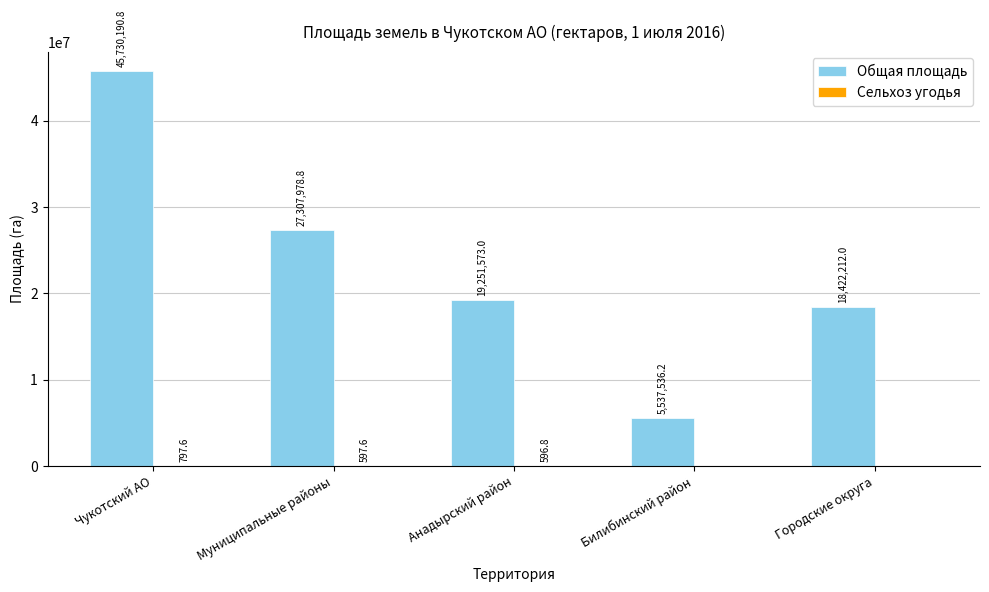

True or false: Общая площадь has a value of 5883162.1 at Муниципальные районы.

False